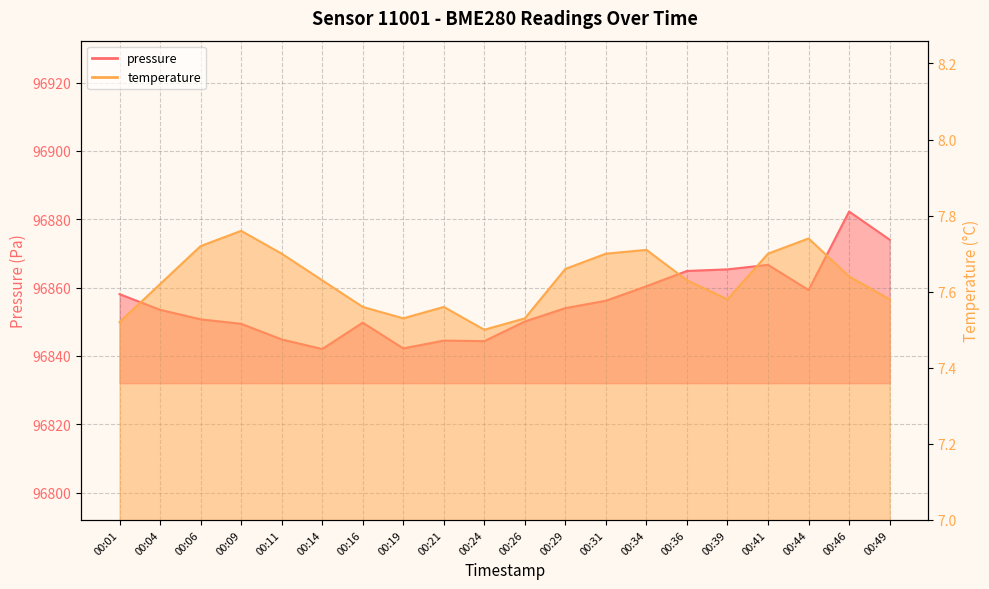

How many lines are shown in the chart?

2